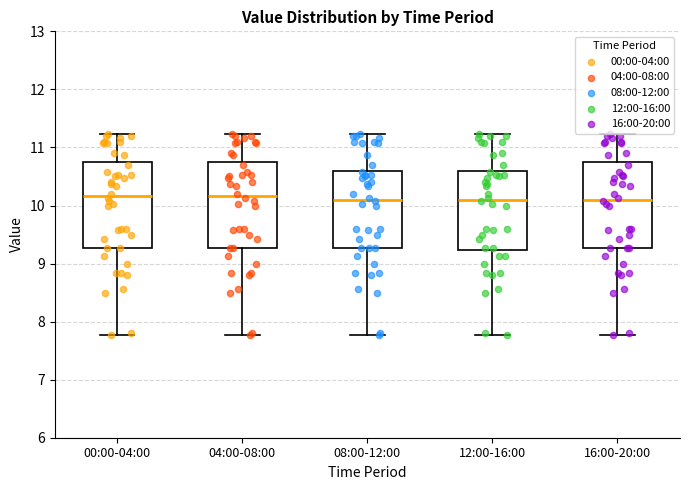

Where does the lower whisker of the box for 12:00-16:00 end on the y-axis? The values are not printed on the chart, so give them approximately, as read against the axis.

7.8